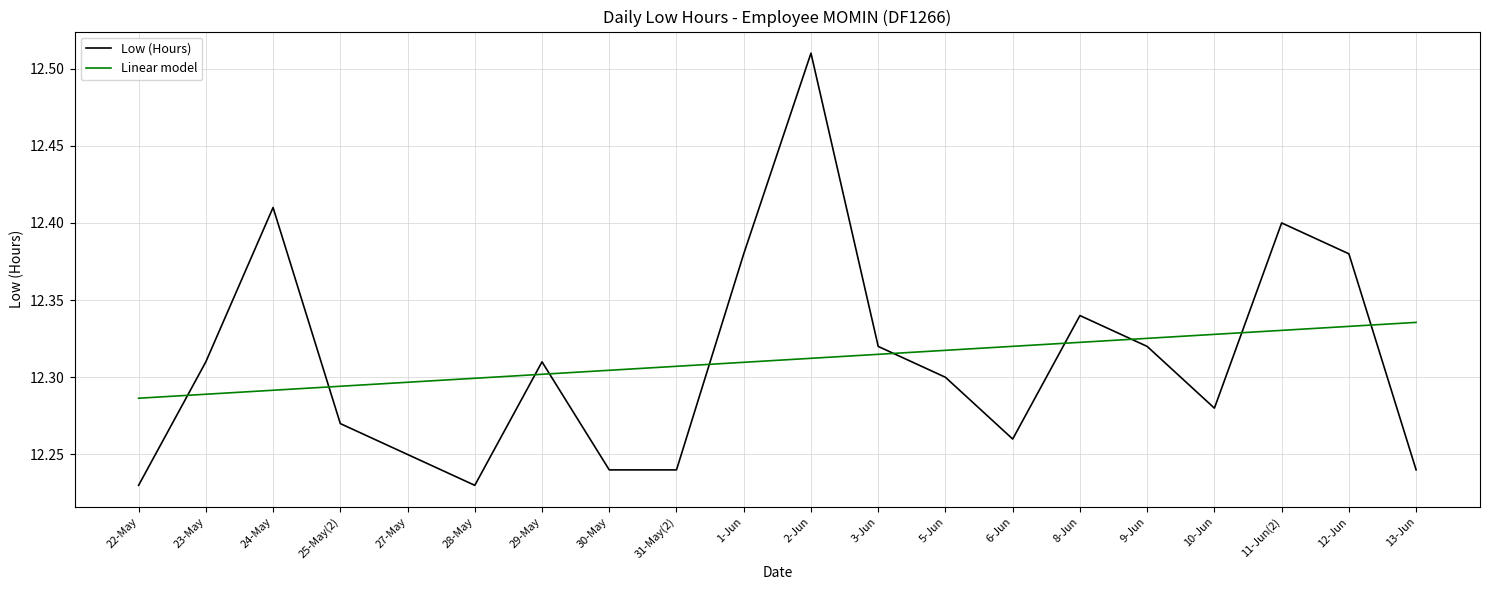

What position from the right is 12-Jun?

2